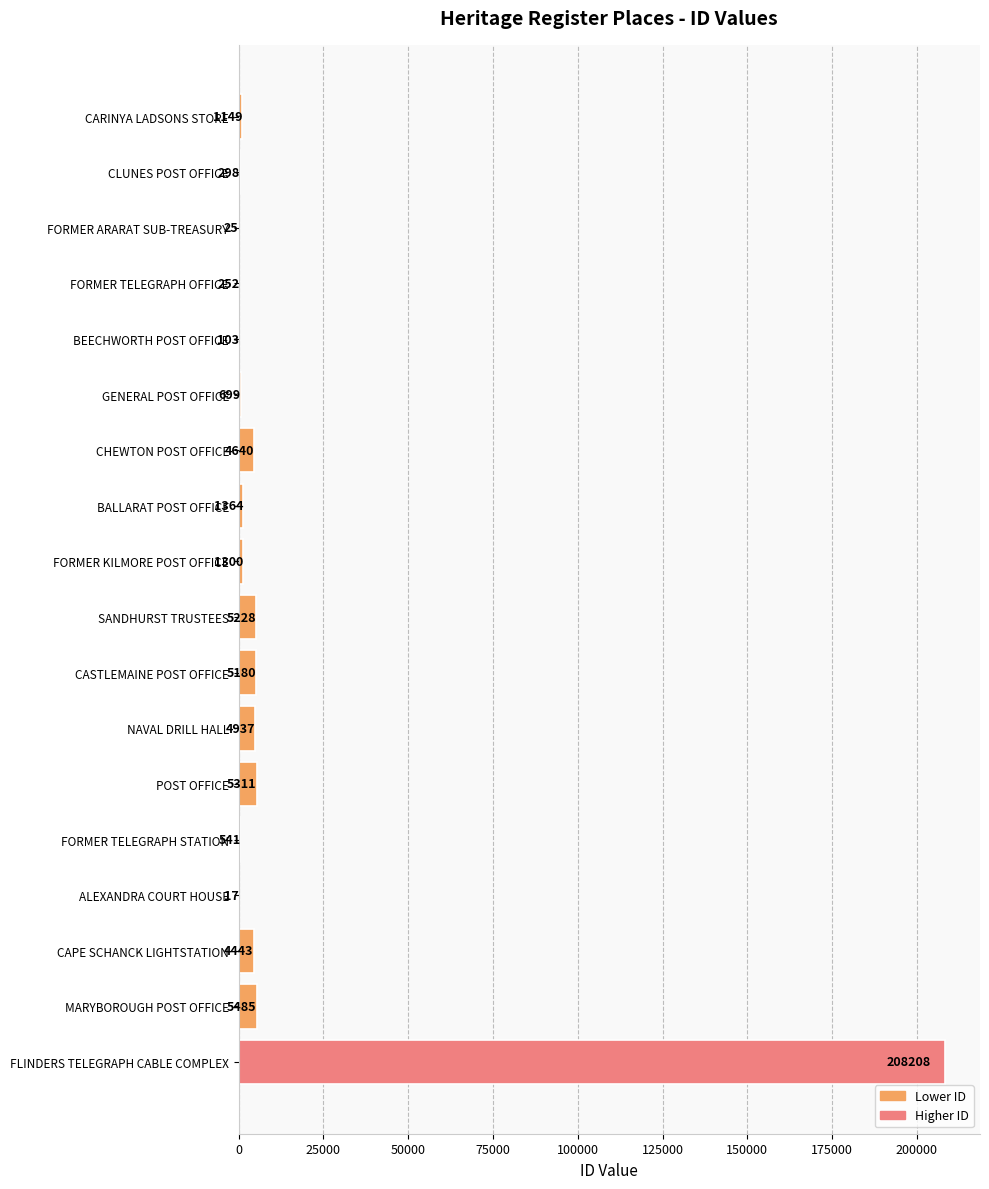

How many series are shown in this chart?

1